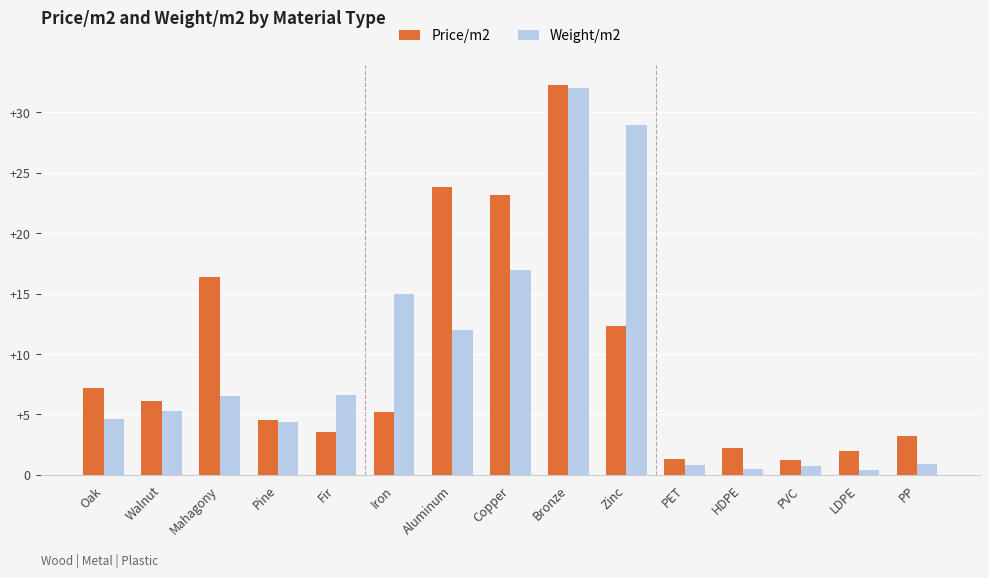

What is the highest value of the Weight/m2 series?

32.0